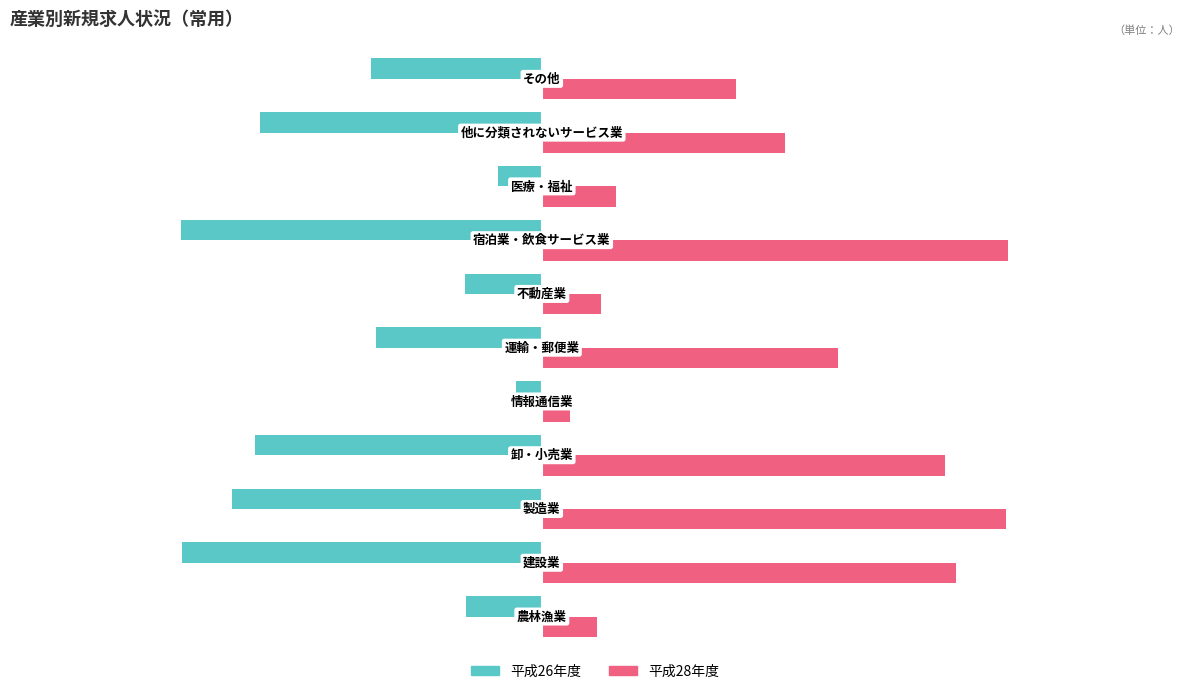

What is the average value of the 平成28年度 series?

346